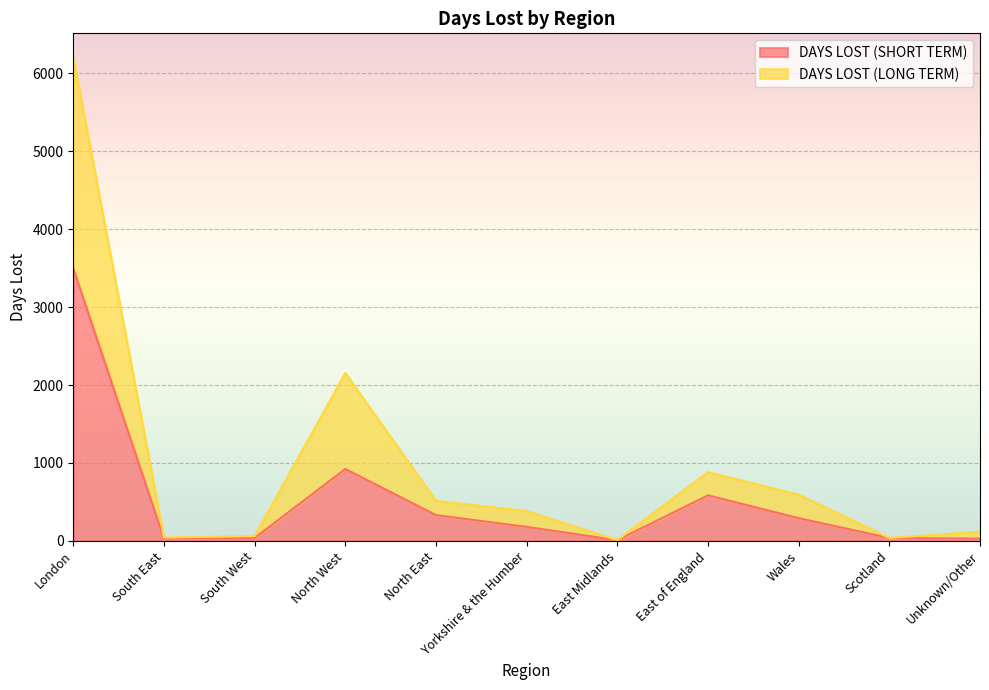

How many interior local peaks does the DAYS LOST (LONG TERM) series have?

2